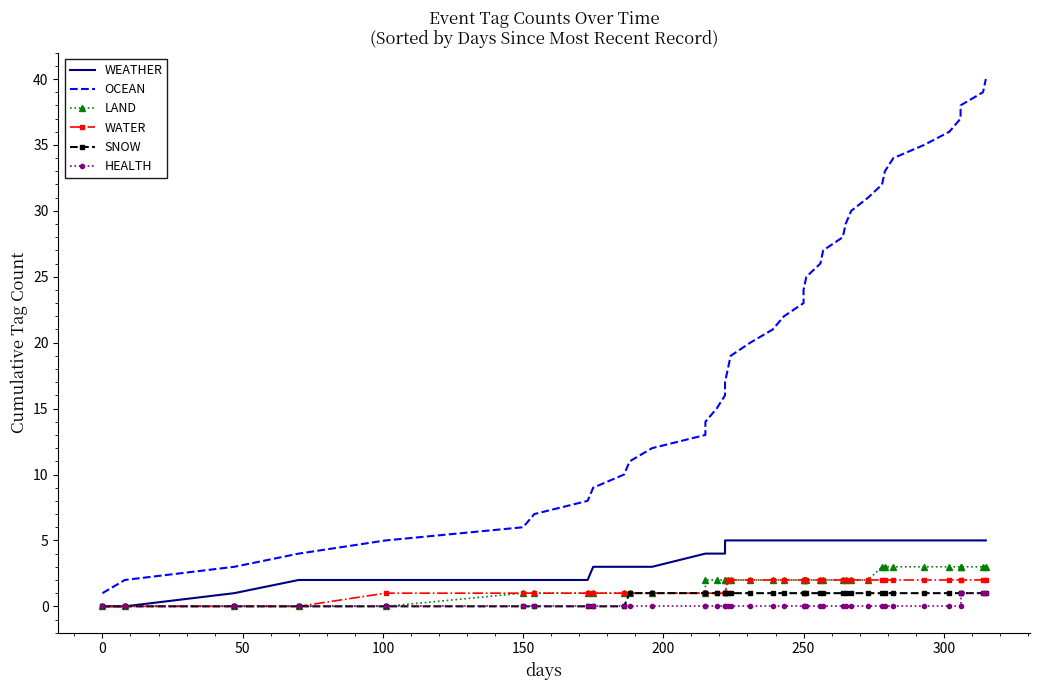

Rank the series by their maximum value, from lowest to highest.

SNOW, HEALTH, WATER, LAND, WEATHER, OCEAN